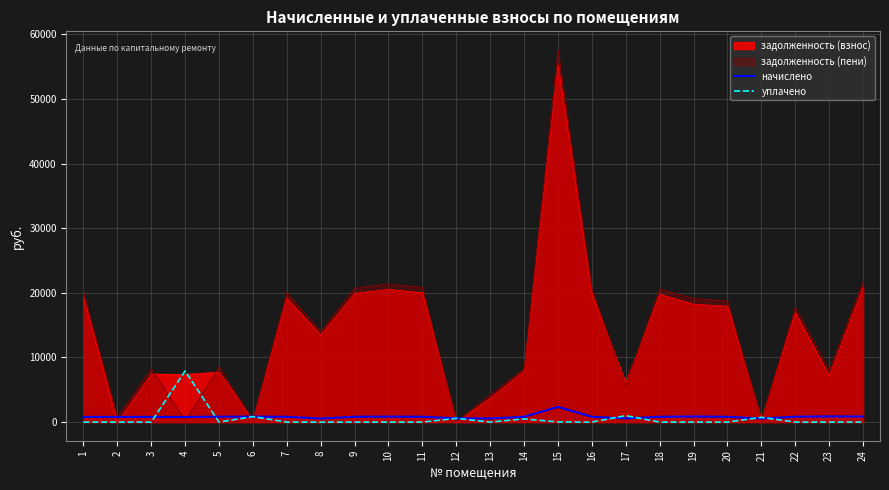

Does the chart display data point markers on the line(s)?

No